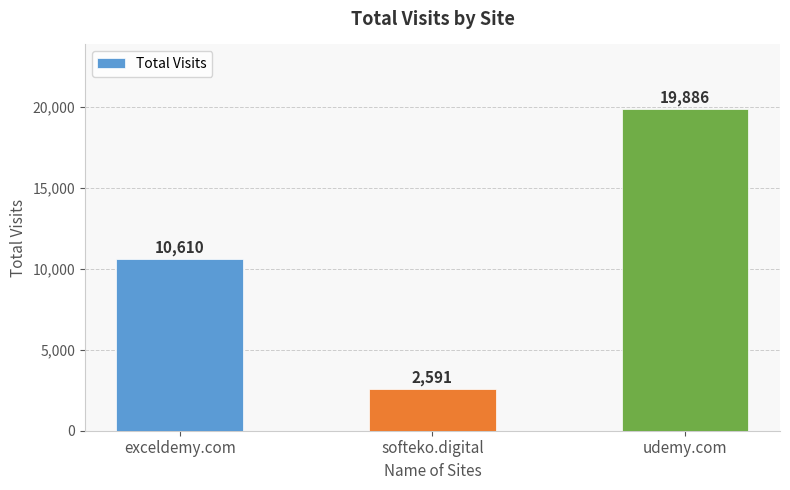

Is it true that the value at softeko.digital is 2591?

True